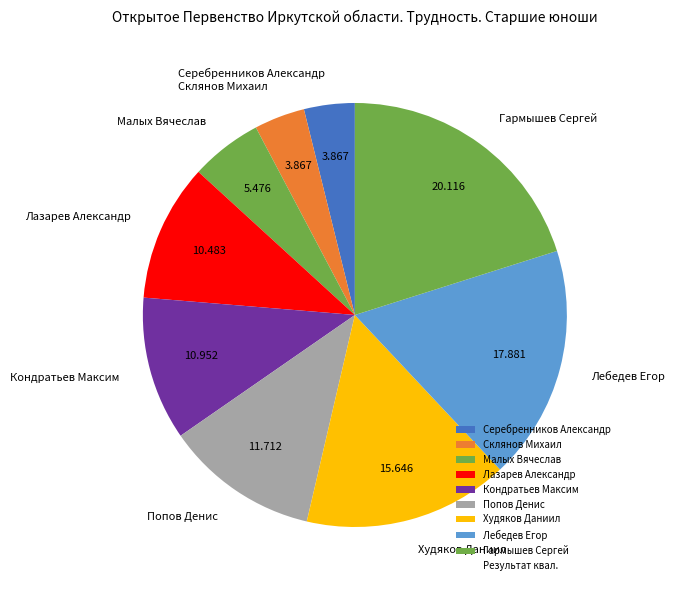

Do Кондратьев Максим and Попов Денис together represent more than half of the pie?

No